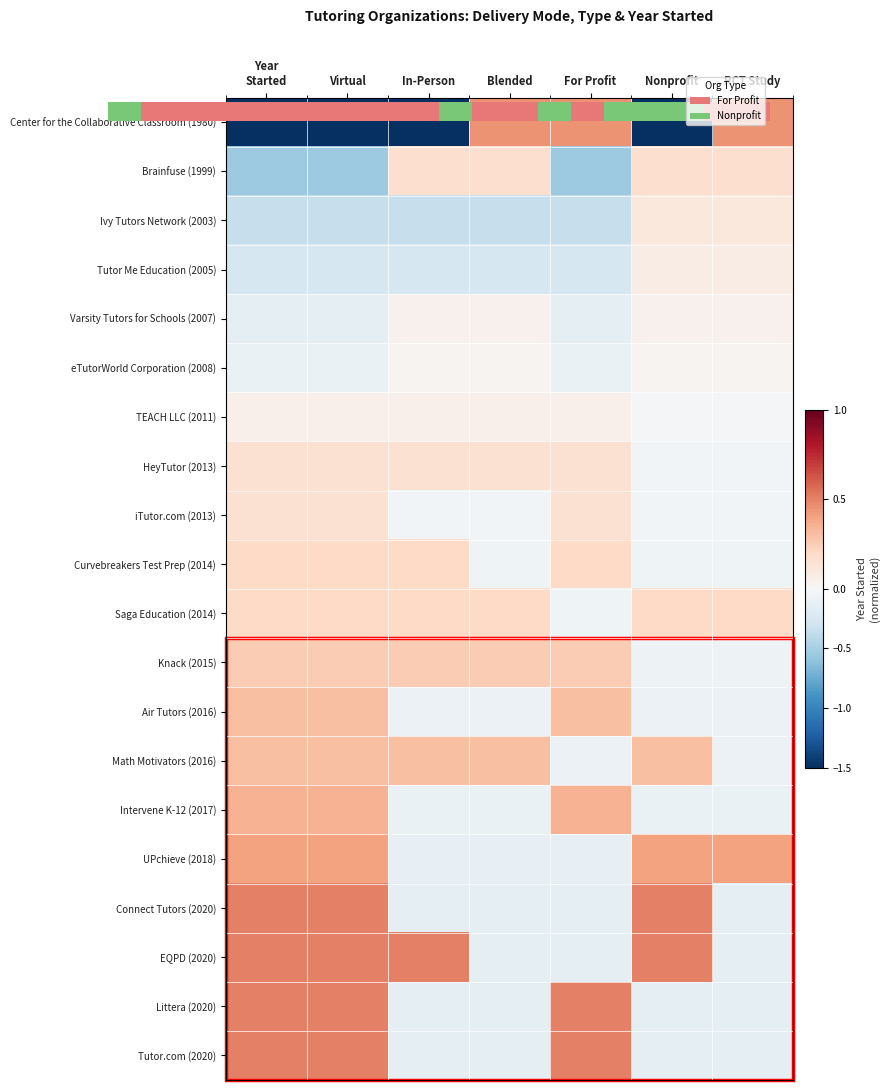

At how many categories does at least one series exceed 0?

7